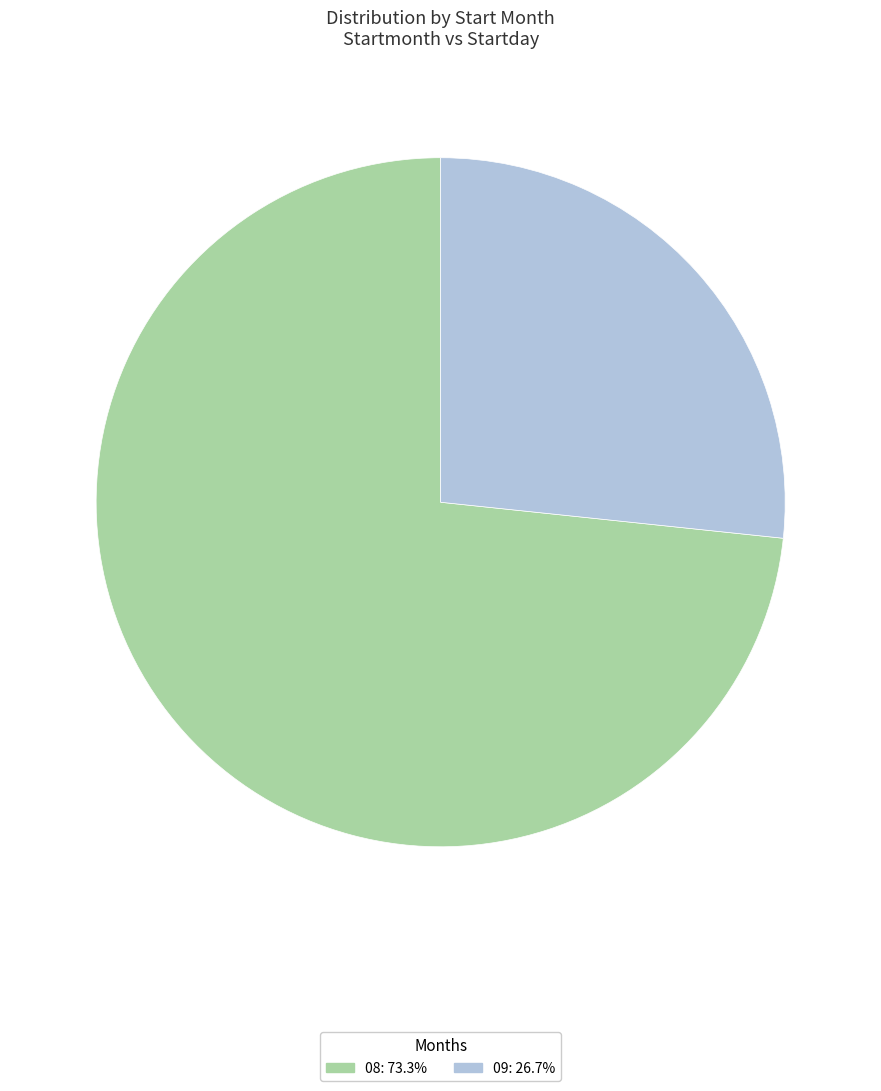

The 09 slice represents 13% of the pie. True or false?

False